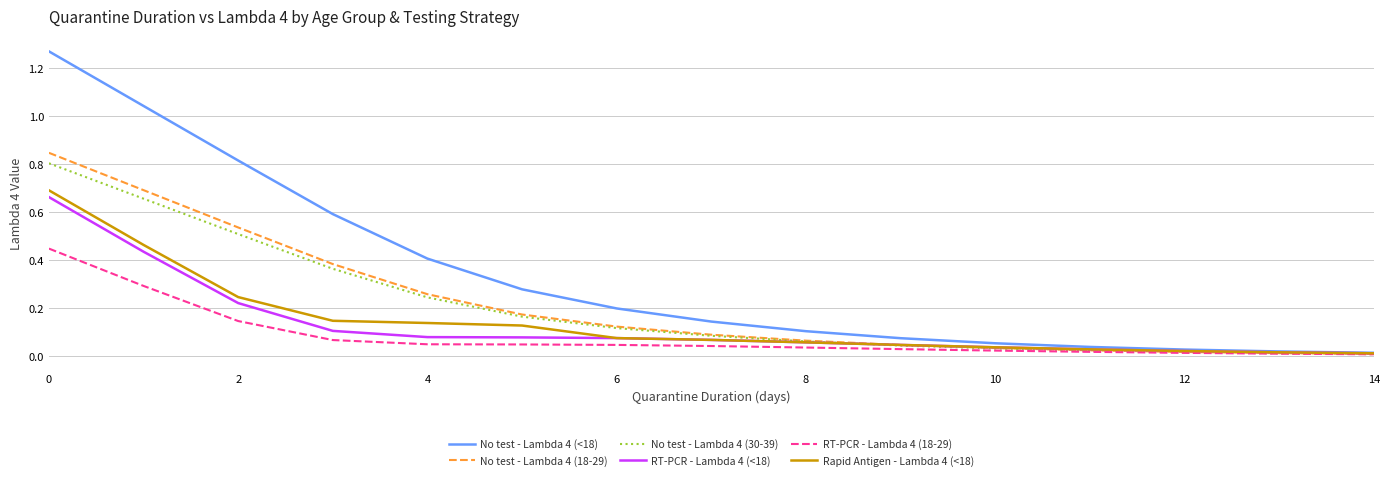

Which series has the largest range (max minus min)?

No test - Lambda 4 (<18)